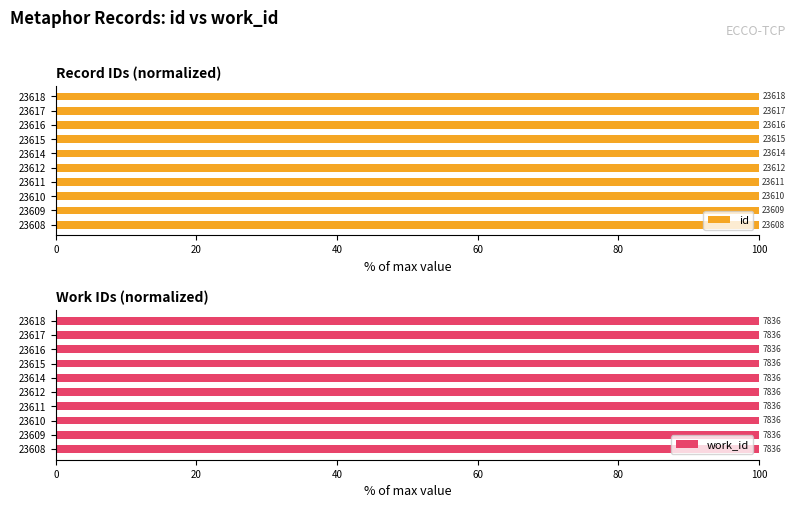

What is the difference between the highest and lowest values at 60?

99.4